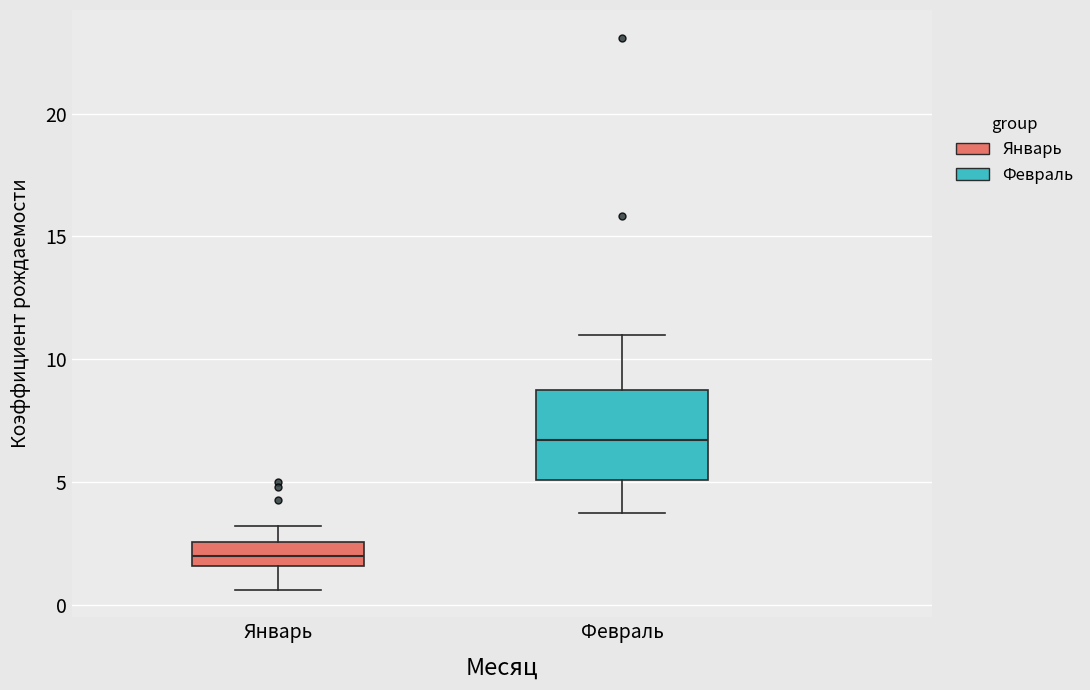

Which box's median line is the highest?

Февраль